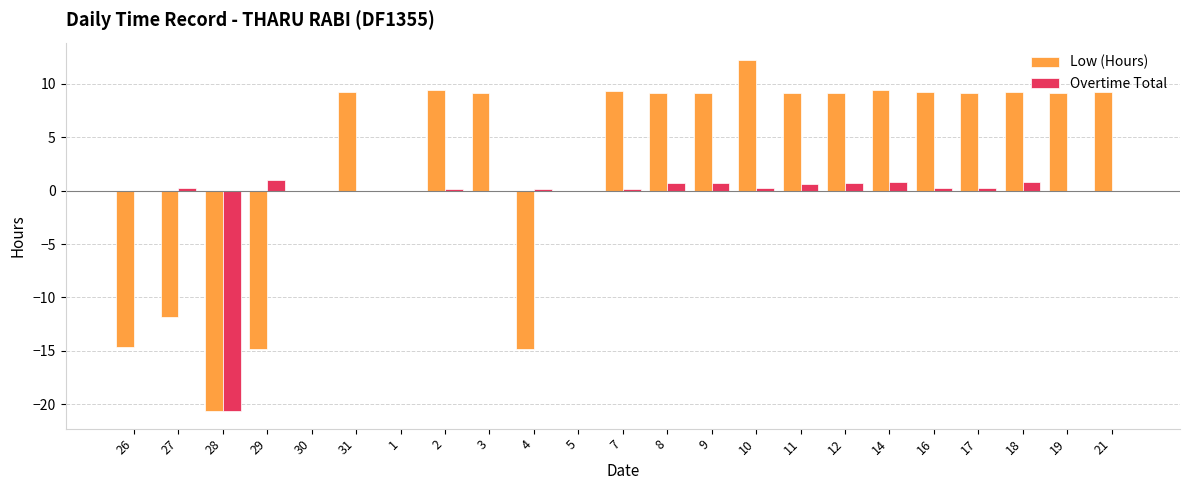

True or false: Low (Hours) has a value of 9.1 at 12.

True